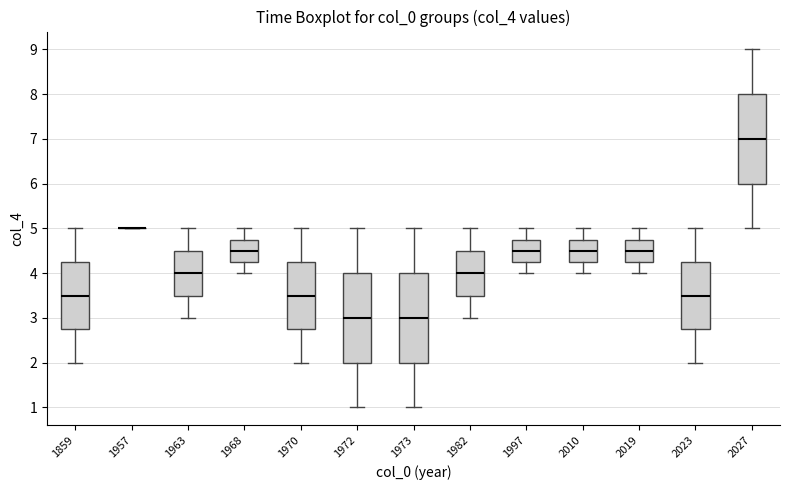

Reading left to right, read every box against the y-axis: the position of its median line, the range the box covers, and the ends of its whiskers. The values are not printed on the chart, so give them approximately, as read against the axis.

1859: median 3.5, box 2.8 to 4.3, whiskers 2.0 to 5.0
1957: box collapsed to a line at 5.0, whiskers 5.0 to 5.0
1963: median 4.0, box 3.5 to 4.5, whiskers 3.0 to 5.0
1968: median 4.5, box 4.3 to 4.8, whiskers 4.0 to 5.0
1970: median 3.5, box 2.8 to 4.3, whiskers 2.0 to 5.0
1972: median 3.0, box 2.0 to 4.0, whiskers 1.0 to 5.0
1973: median 3.0, box 2.0 to 4.0, whiskers 1.0 to 5.0
1982: median 4.0, box 3.5 to 4.5, whiskers 3.0 to 5.0
1997: median 4.5, box 4.3 to 4.8, whiskers 4.0 to 5.0
2010: median 4.5, box 4.3 to 4.8, whiskers 4.0 to 5.0
2019: median 4.5, box 4.3 to 4.8, whiskers 4.0 to 5.0
2023: median 3.5, box 2.8 to 4.3, whiskers 2.0 to 5.0
2027: median 7.0, box 6.0 to 8.0, whiskers 5.0 to 9.0